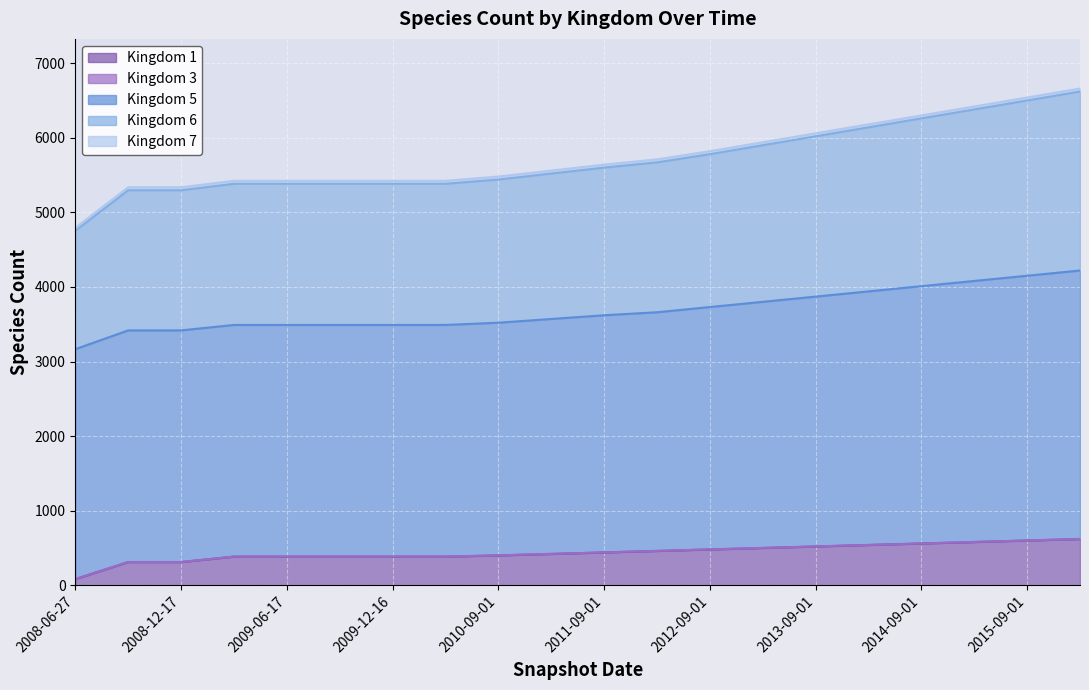

The value of Kingdom 3 at 2016-03-01 is 1. True or false?

True